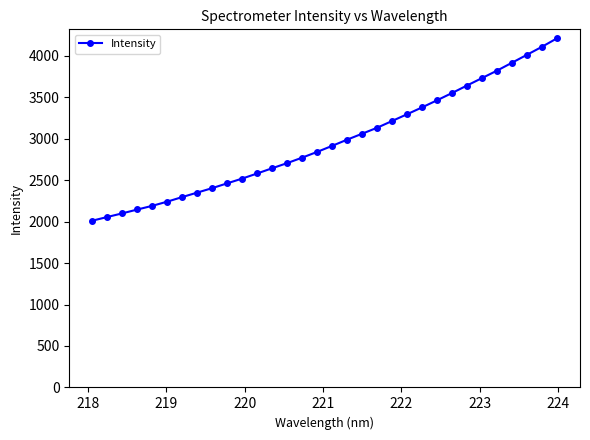

What is the greatest value displayed?

4208.7